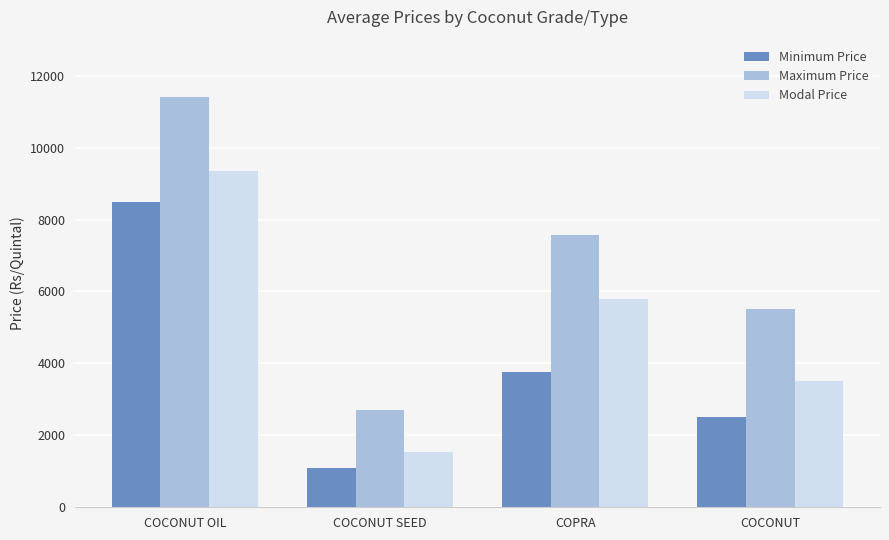

What is the smallest value displayed?

1100